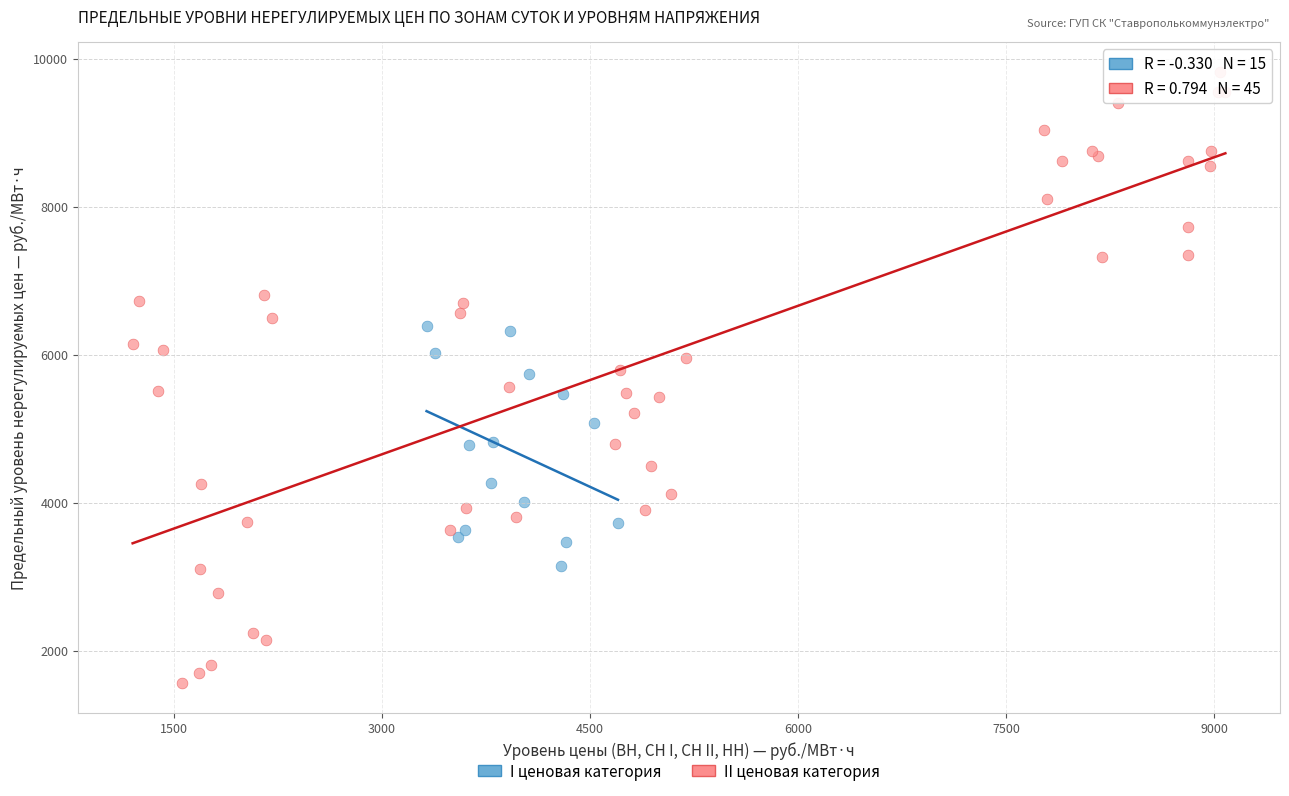

Which series contains the highest Y value?

II ценовая категория